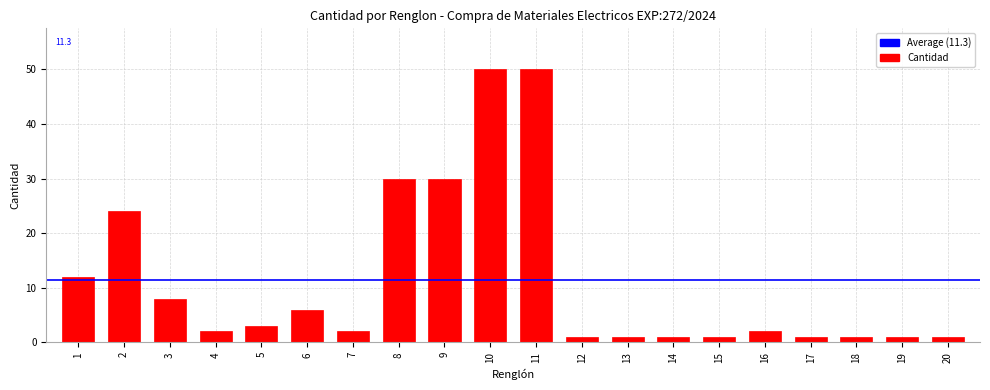

Reading right to left, what are all the values shown in this chart?

20=1	19=1	18=1	17=1	16=2	15=1	14=1	13=1	12=1	11=50	10=50	9=30	8=30	7=2	6=6	5=3	4=2	3=8	2=24	1=12